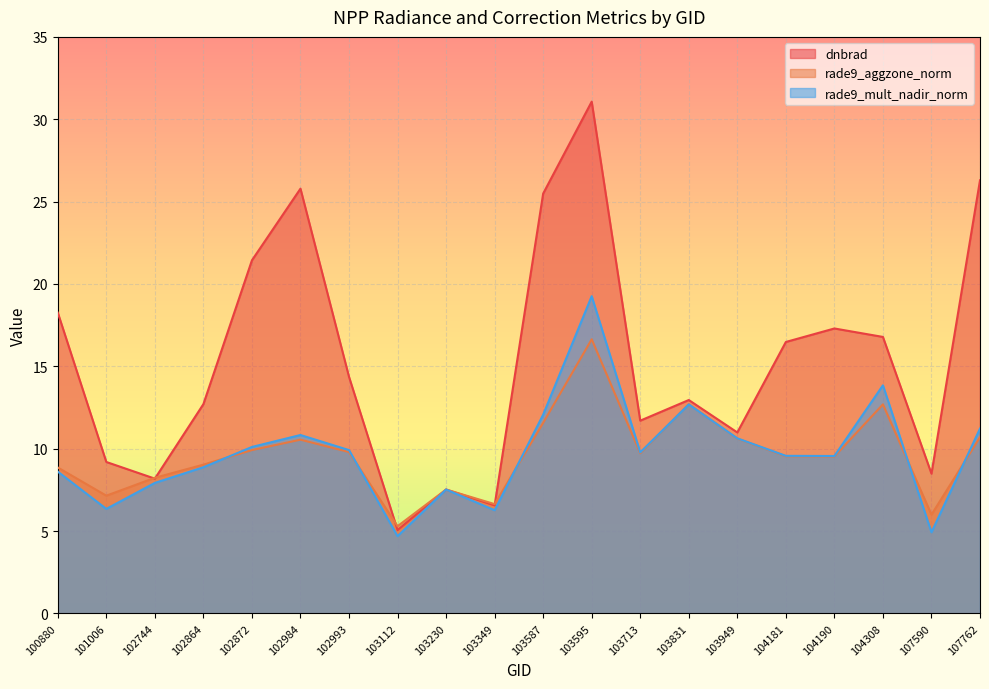

The value of dnbrad at 107590 is 5.9. True or false?

False